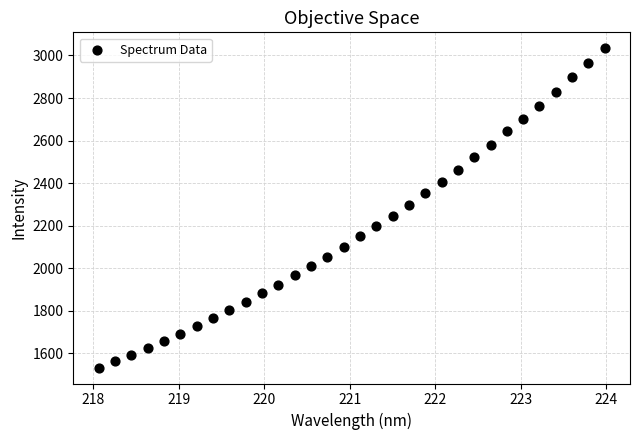

What is the range of X values (max minus min)?

5.9